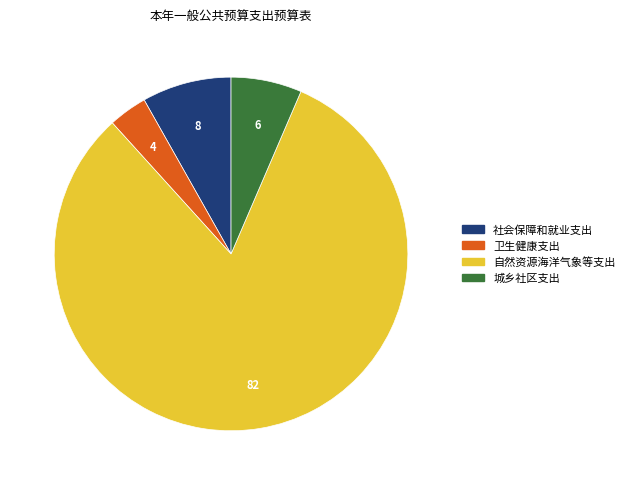

Rank the categories by value from highest to lowest.

自然资源海洋气象等支出, 社会保障和就业支出, 城乡社区支出, 卫生健康支出